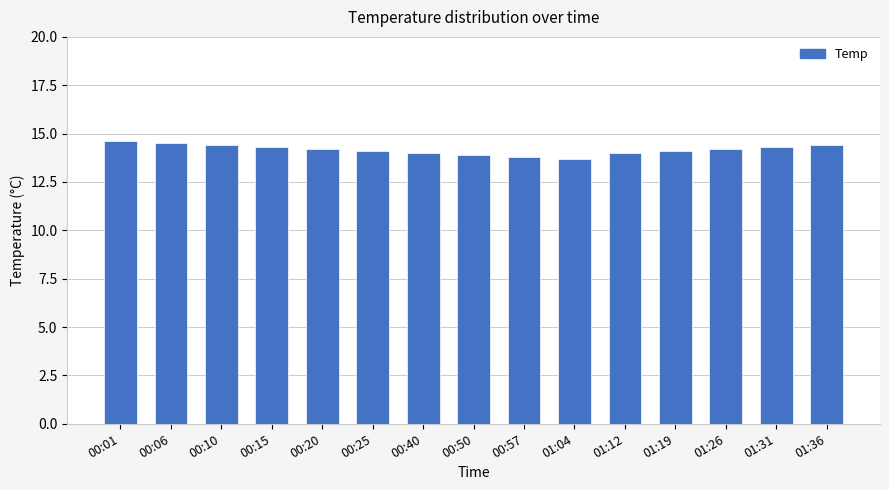

How many series are shown in this chart?

1